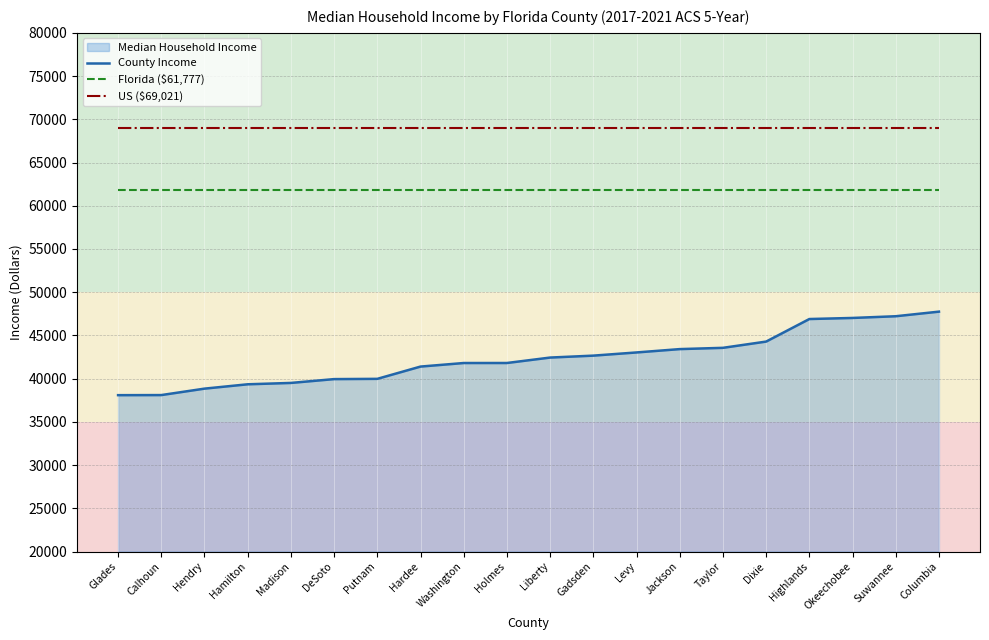

What is the label of the 8th point from the left?

Hardee